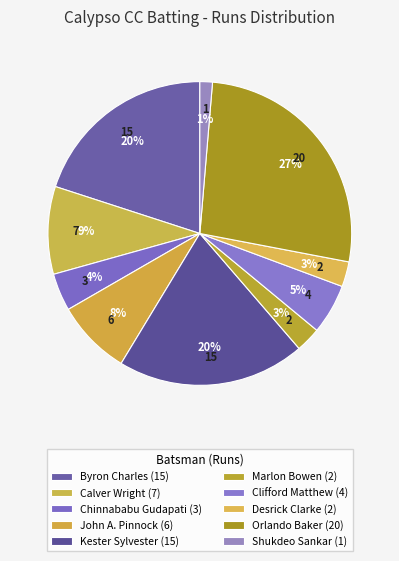

Count the number of slices in the pie.

10